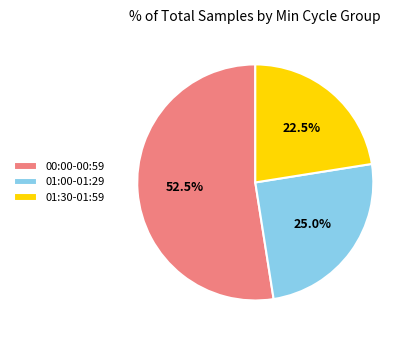

Which category accounts for the majority?

00:00-00:59